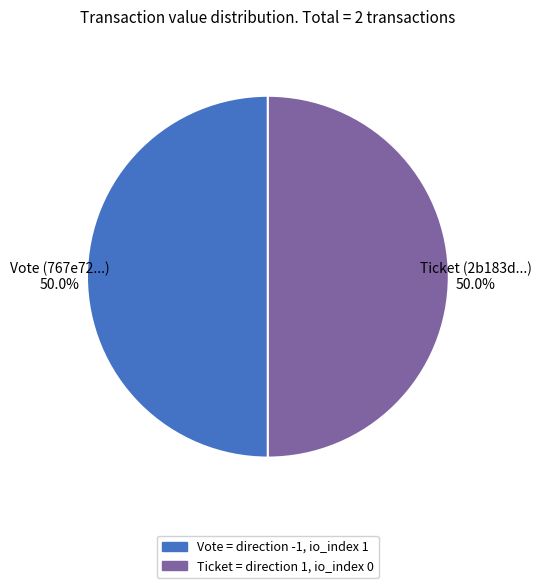

Combined, do Vote = direction -1, io_index 1 and Ticket = direction 1, io_index 0 account for over 50%?

Yes